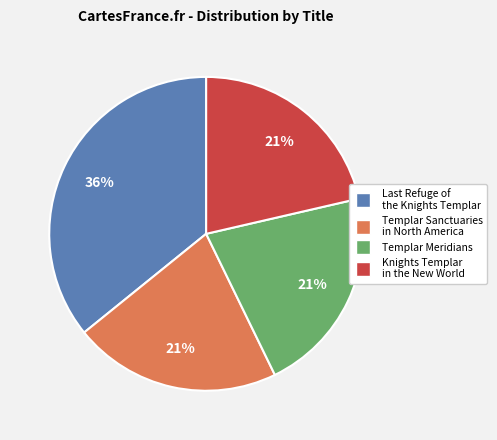

To the nearest percent, what percentage of the pie is Templar Sanctuaries in North America?

21%